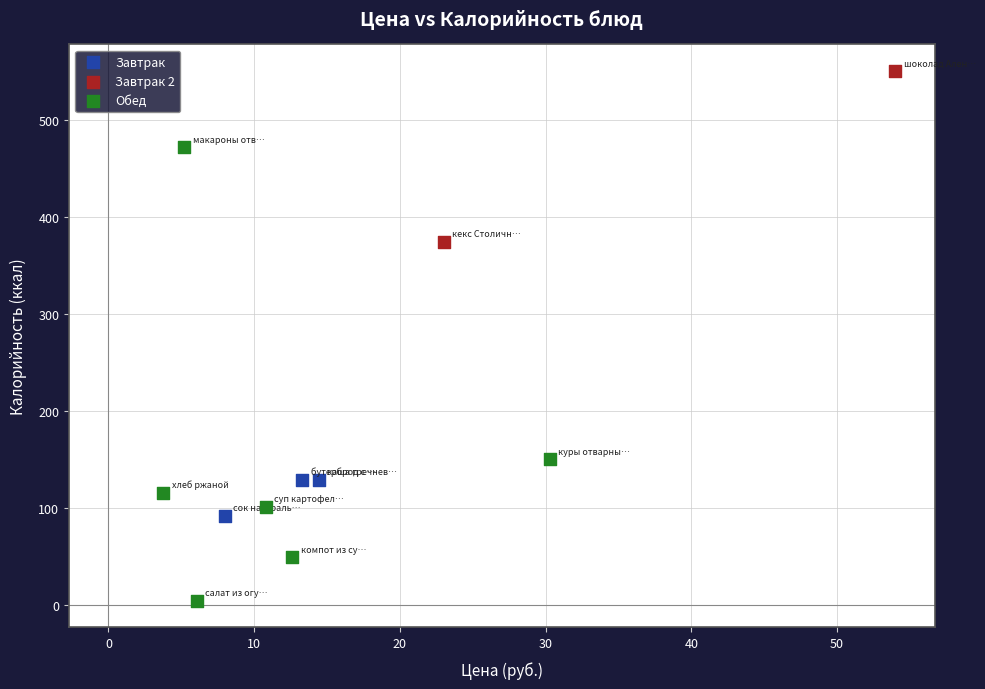

Which series reaches the minimum Y coordinate?

Обед